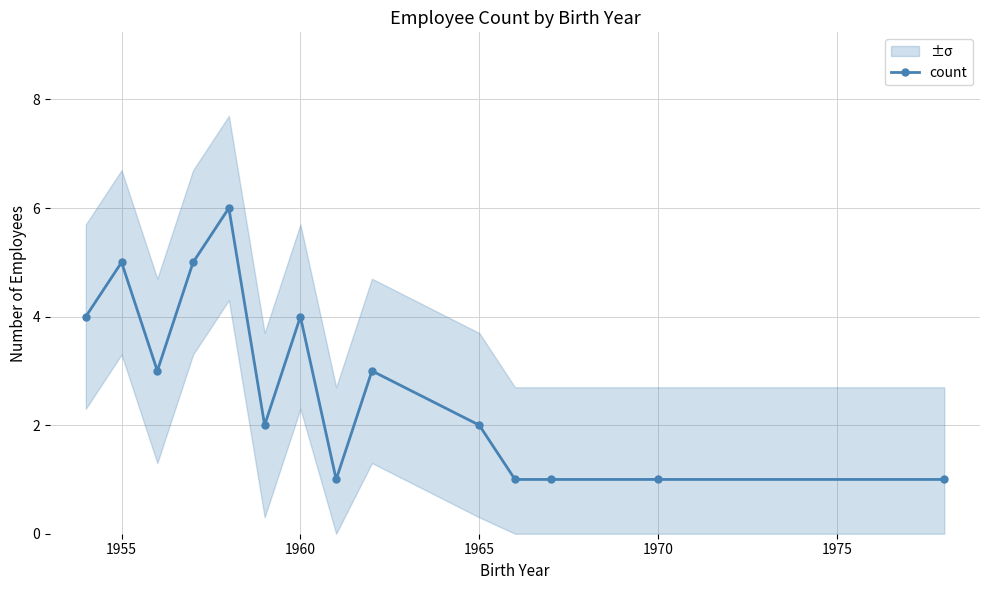

How many lines are shown in the chart?

1